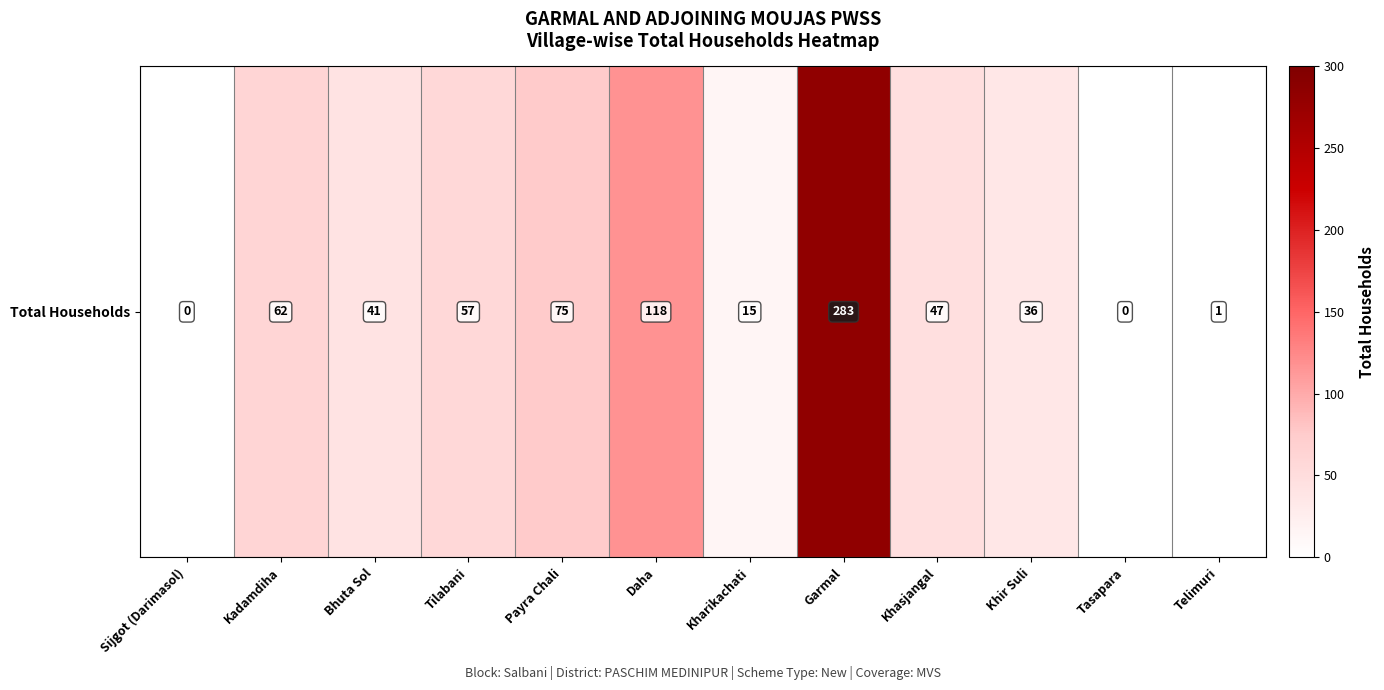

How many categories are shown in the chart?

12